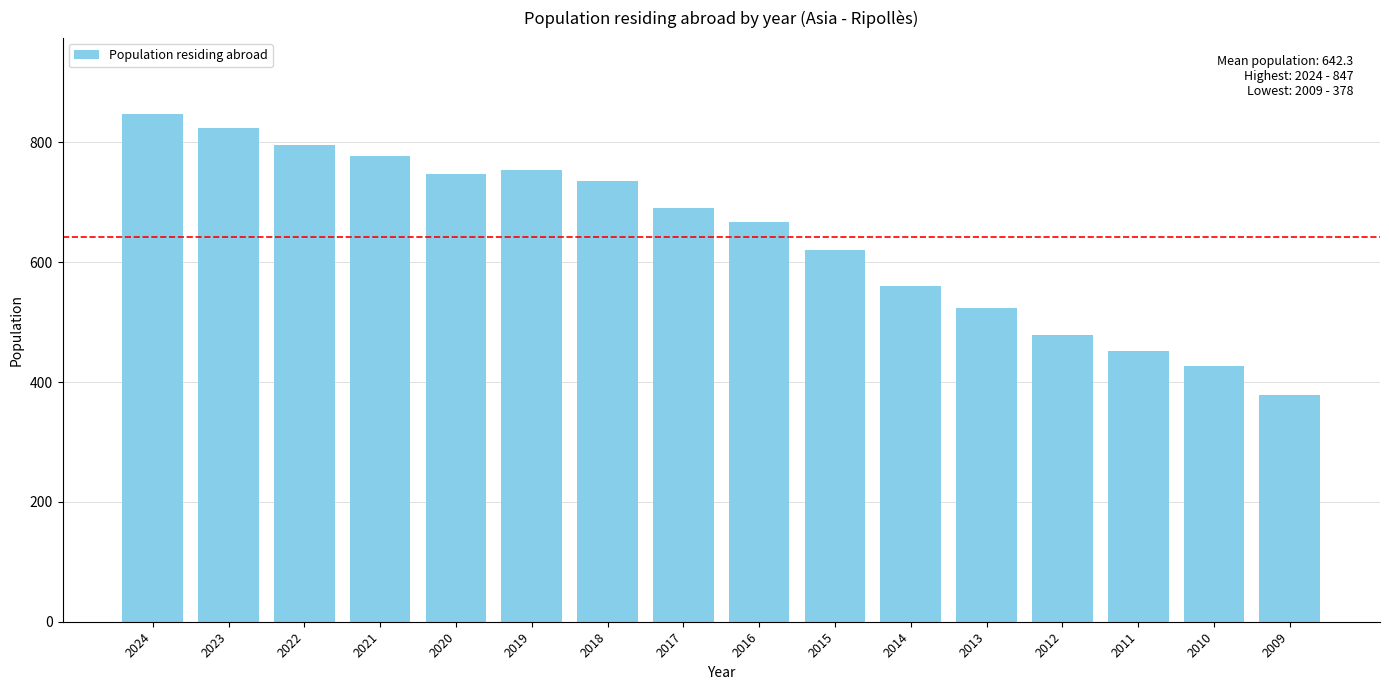

What is the value of the 1st bar from the left?

847